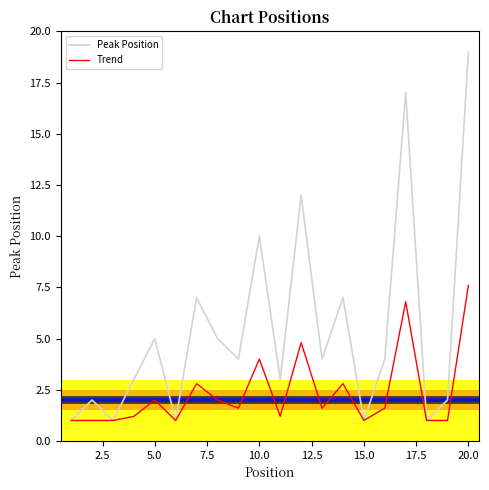

What is the lowest value of the Trend series?

1.0